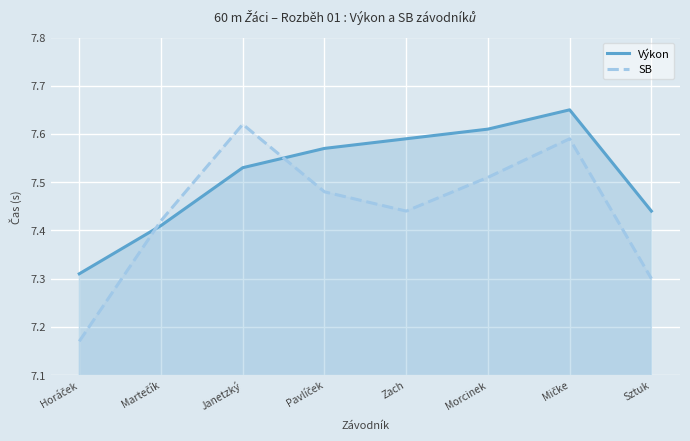

At how many categories does at least one series exceed 7?

8